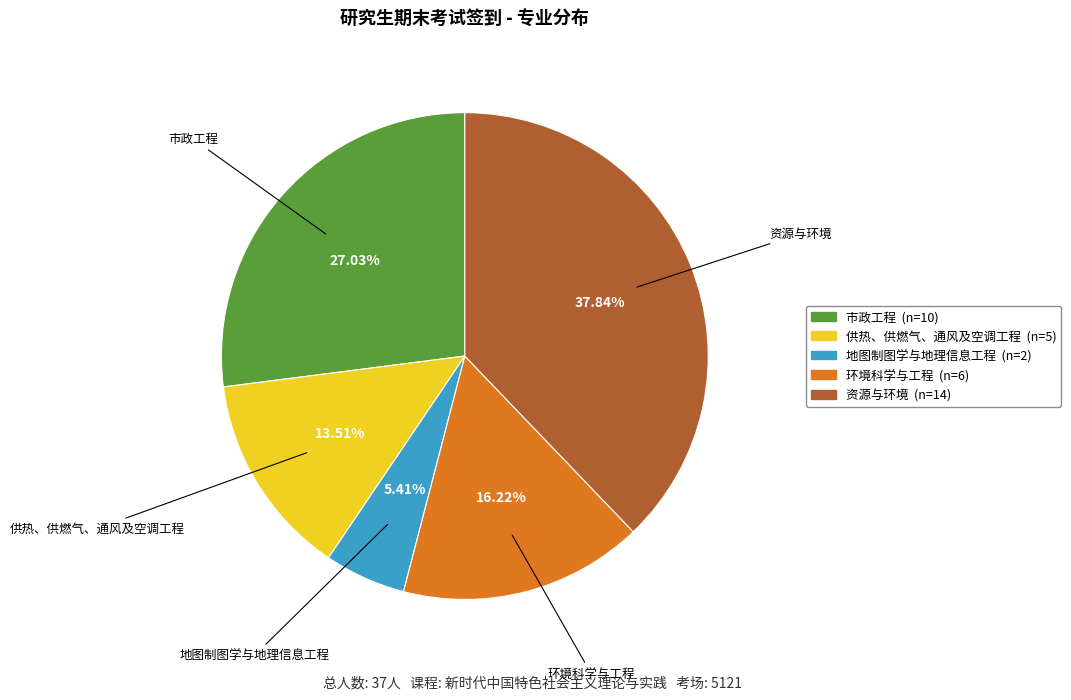

To the nearest percent, what is the average slice percentage?

20%